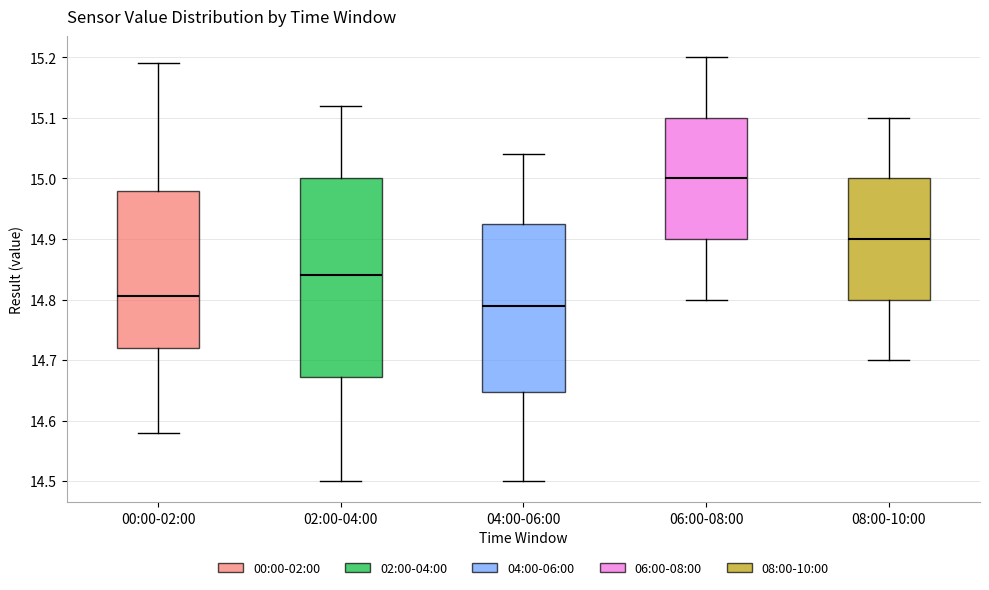

Reading left to right, read every box against the y-axis: the position of its median line, the range the box covers, and the ends of its whiskers. The values are not printed on the chart, so give them approximately, as read against the axis.

00:00-02:00: median 14.81, box 14.72 to 14.98, whiskers 14.58 to 15.19
02:00-04:00: median 14.84, box 14.67 to 15.00, whiskers 14.50 to 15.12
04:00-06:00: median 14.79, box 14.65 to 14.93, whiskers 14.50 to 15.04
06:00-08:00: median 15.00, box 14.90 to 15.10, whiskers 14.80 to 15.20
08:00-10:00: median 14.90, box 14.80 to 15.00, whiskers 14.70 to 15.10